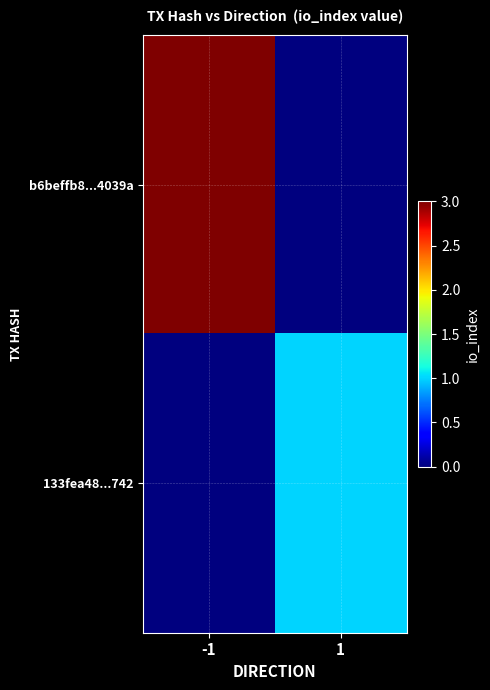

Which has a higher value, 1 or -1?

-1